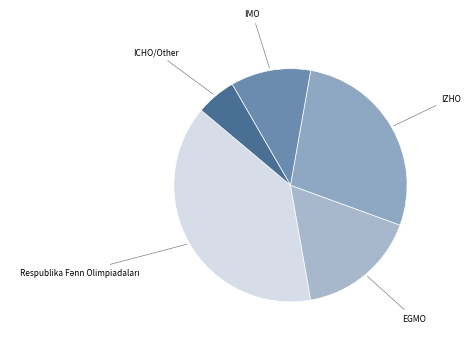

Which category has the biggest portion of the pie?

Respublika Fənn Olimpiadaları